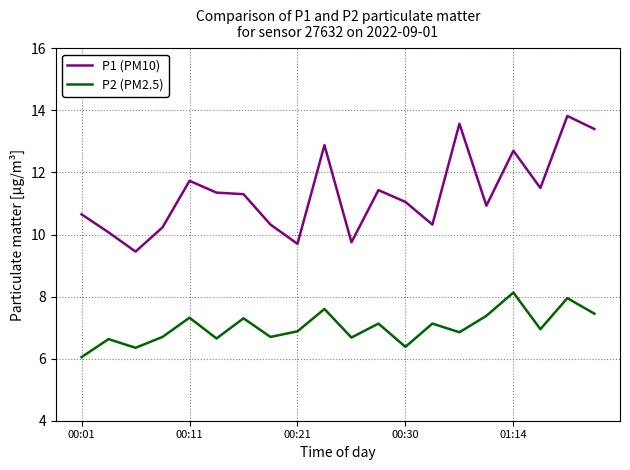

What is the difference between the maximum and minimum values in the P2 (PM2.5) series?

2.1